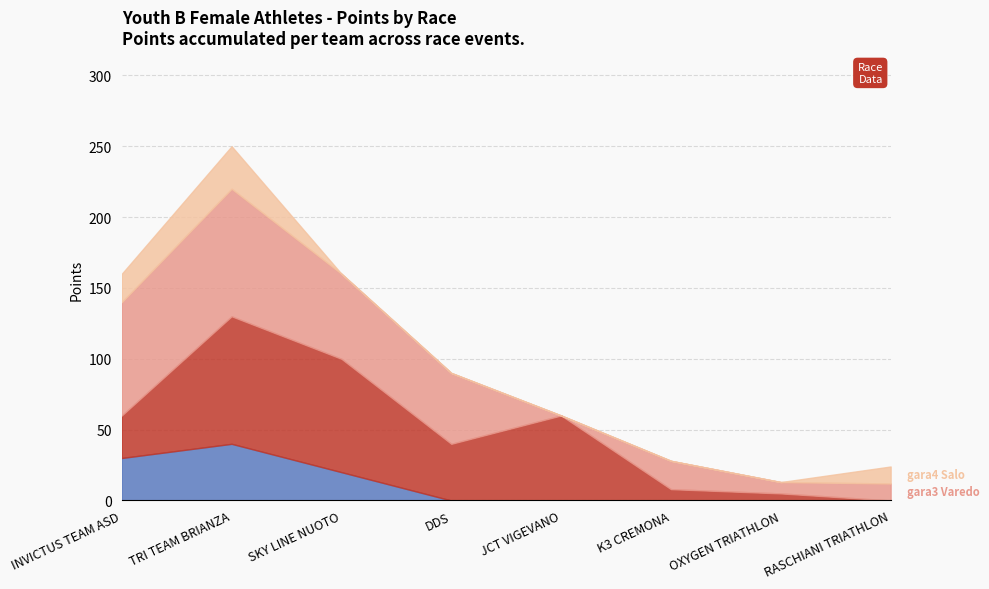

What is the difference between the second highest and second lowest values in the gara3 Varedo series?

72